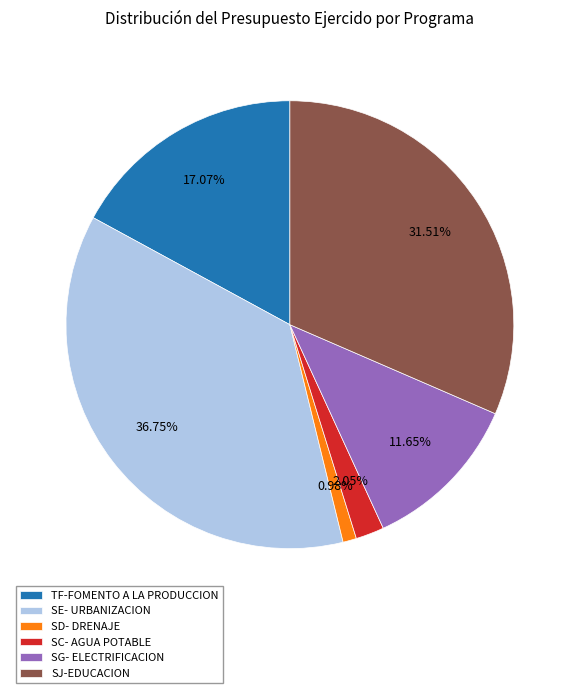

Is there any slice that represents more than half of the pie?

No